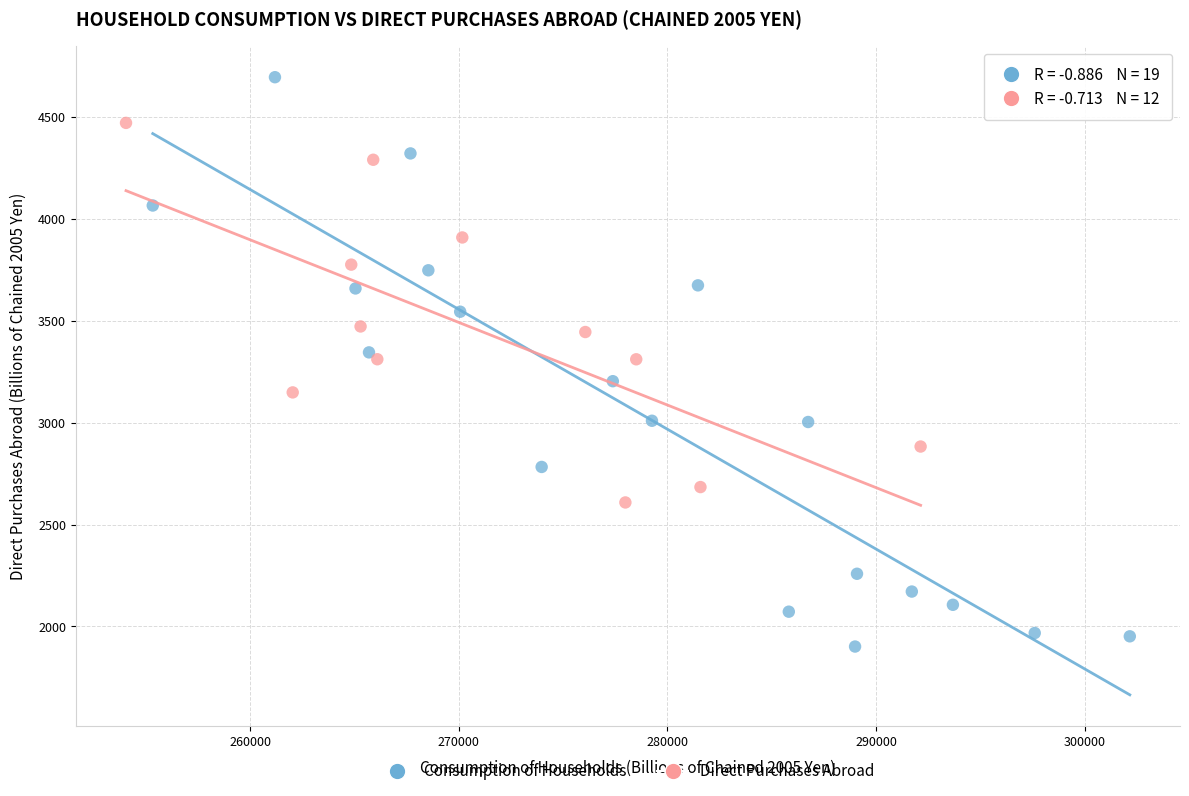

Which series reaches the minimum Y coordinate?

Consumption of Households